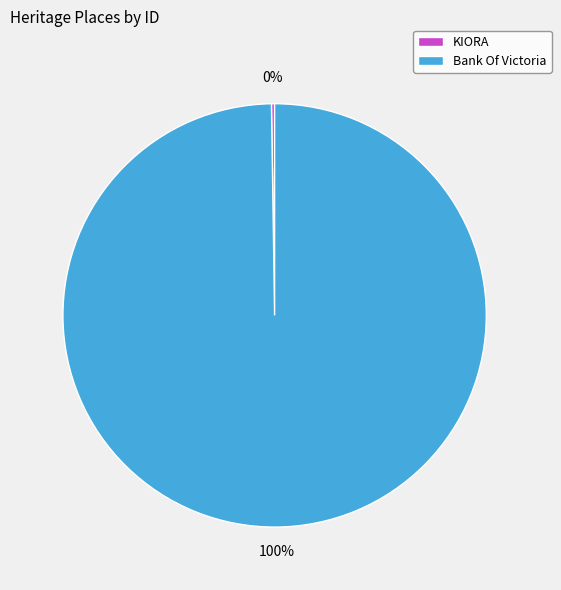

To the nearest percent, what is the difference between the largest and smallest slice percentages?

100%